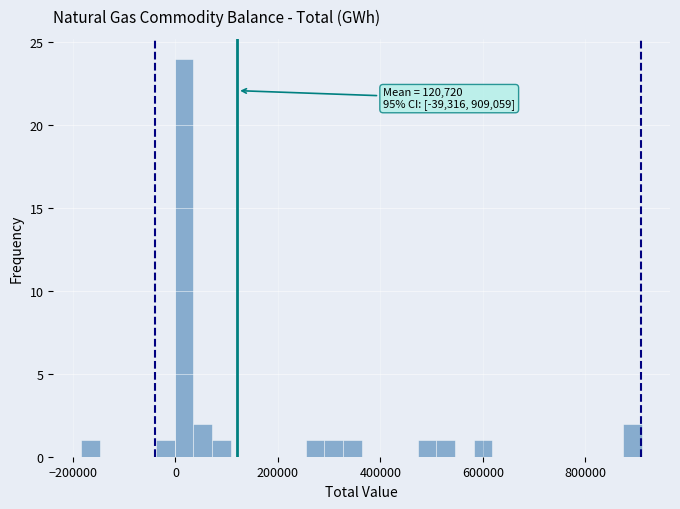

Read against the x-axis, roughly where is the centre of the tallest bar?

20000